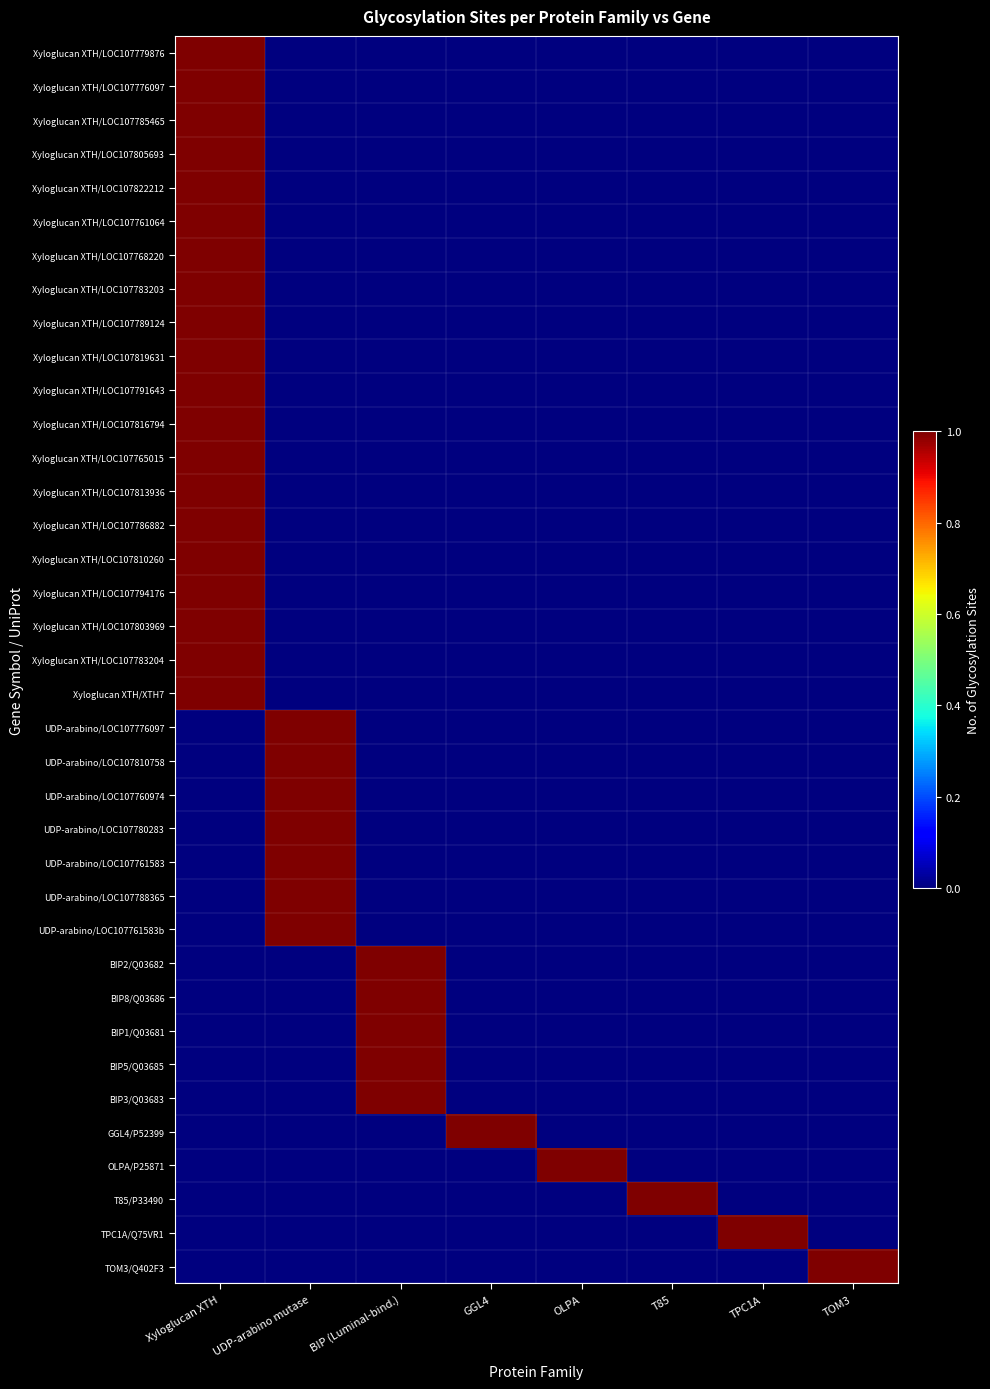

Which series has the largest total across all categories?

Xyloglucan XTH/LOC107779876